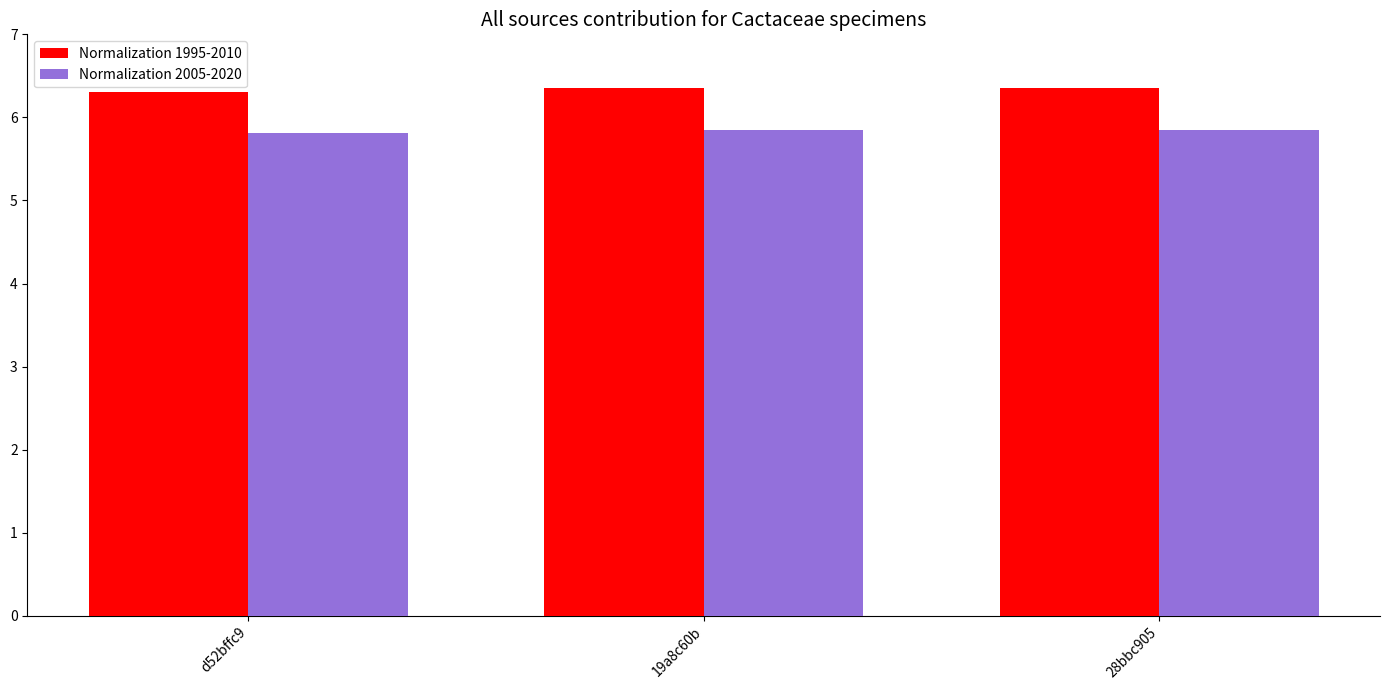

True or false: Normalization 1995-2010 has a value of 6.3 at d52bffc9.

True